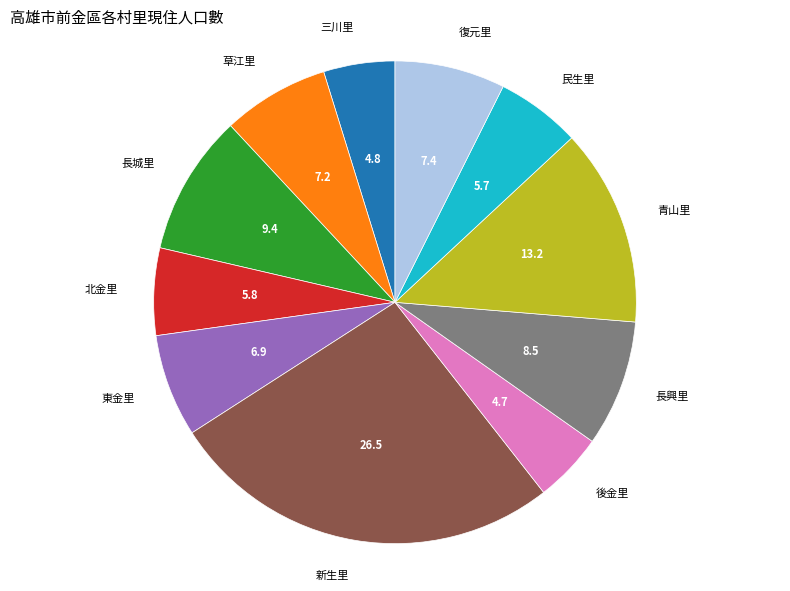

Is it true that 長城里 is 3% of the pie?

False